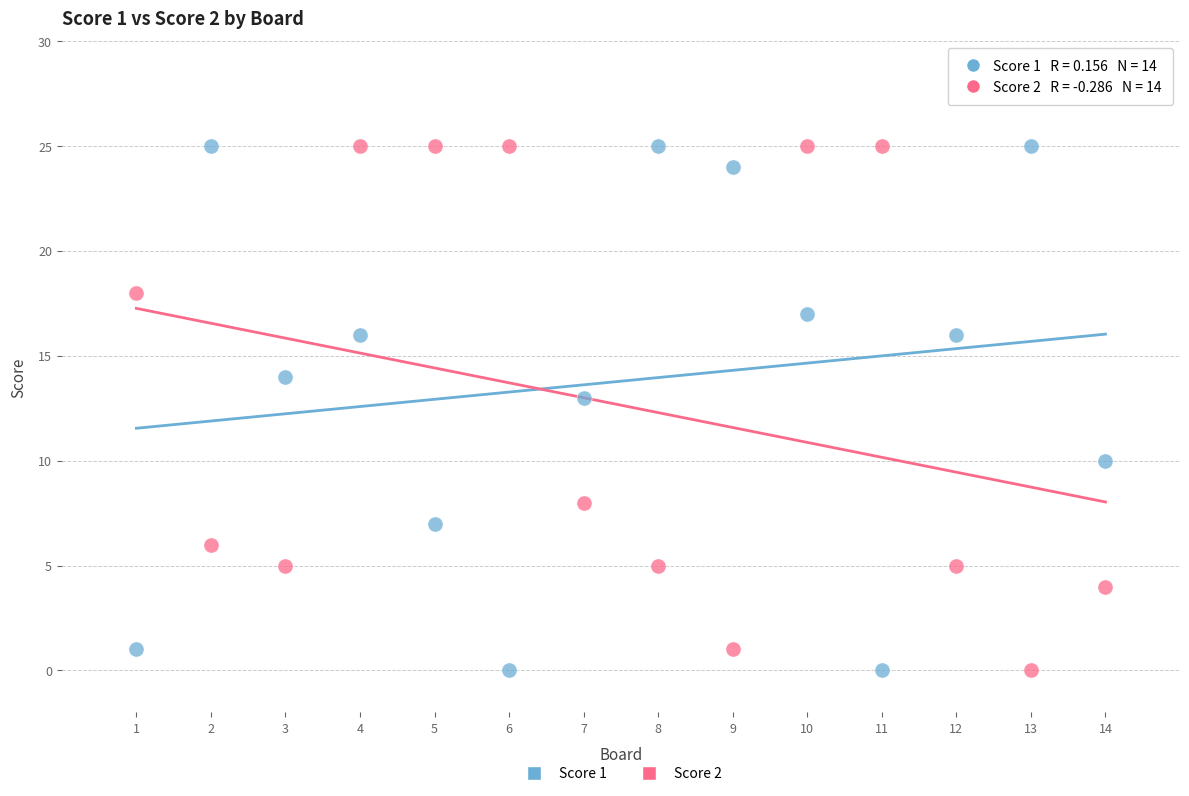

Across all data points, what is the range of Y values (max minus min)?

25